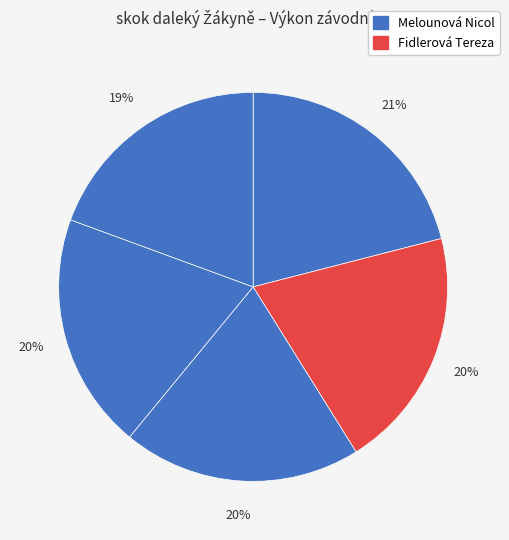

Which slice is the largest?

Melounová Nicol